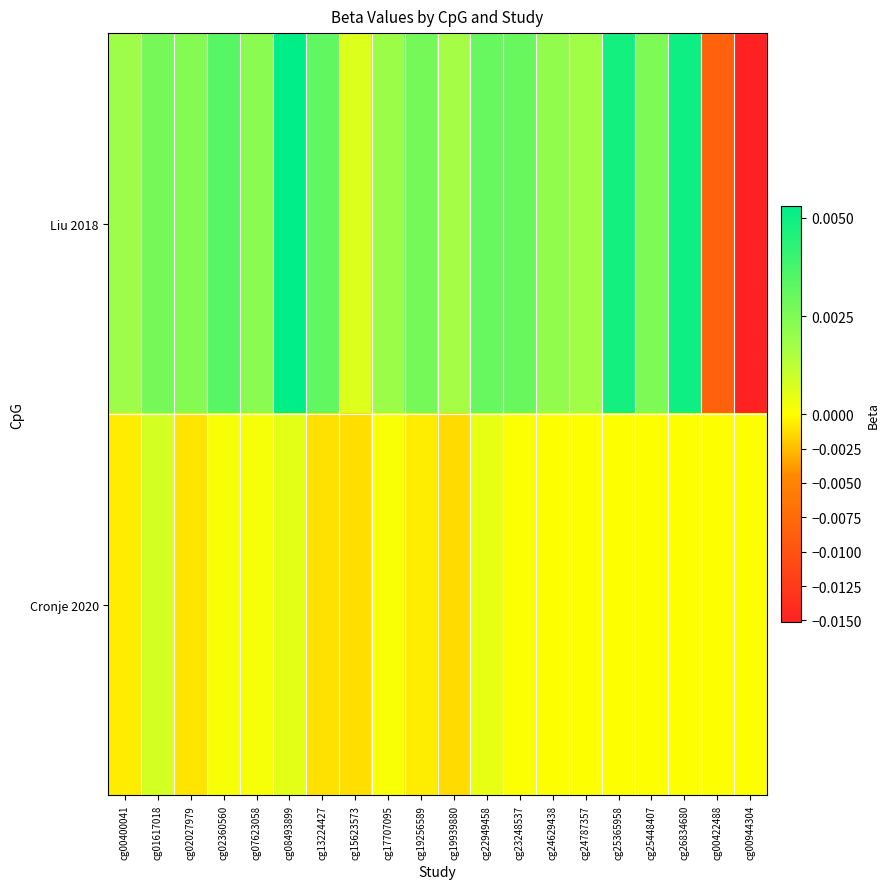

At which category is the sum across all series the highest?

cg08493899